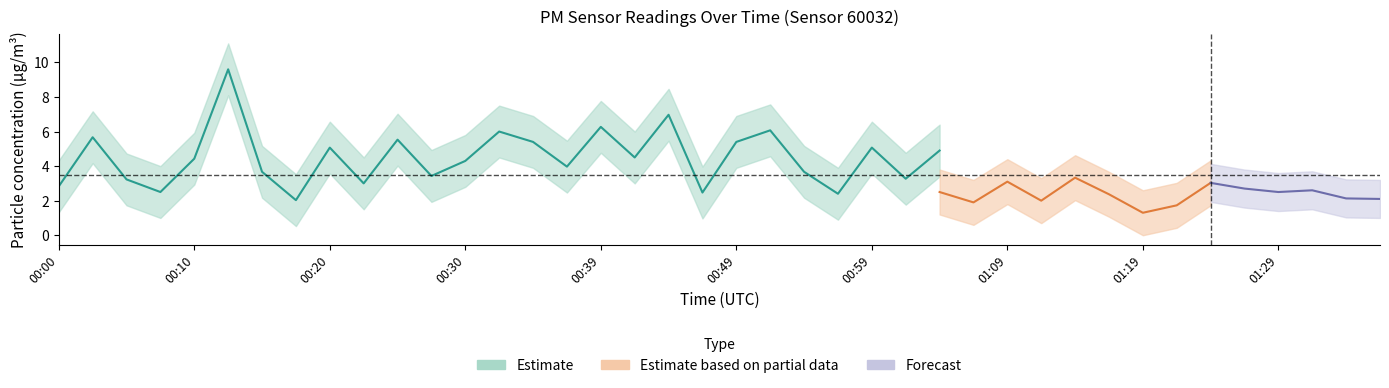

Where does the P1 series first go above 4?

00:02